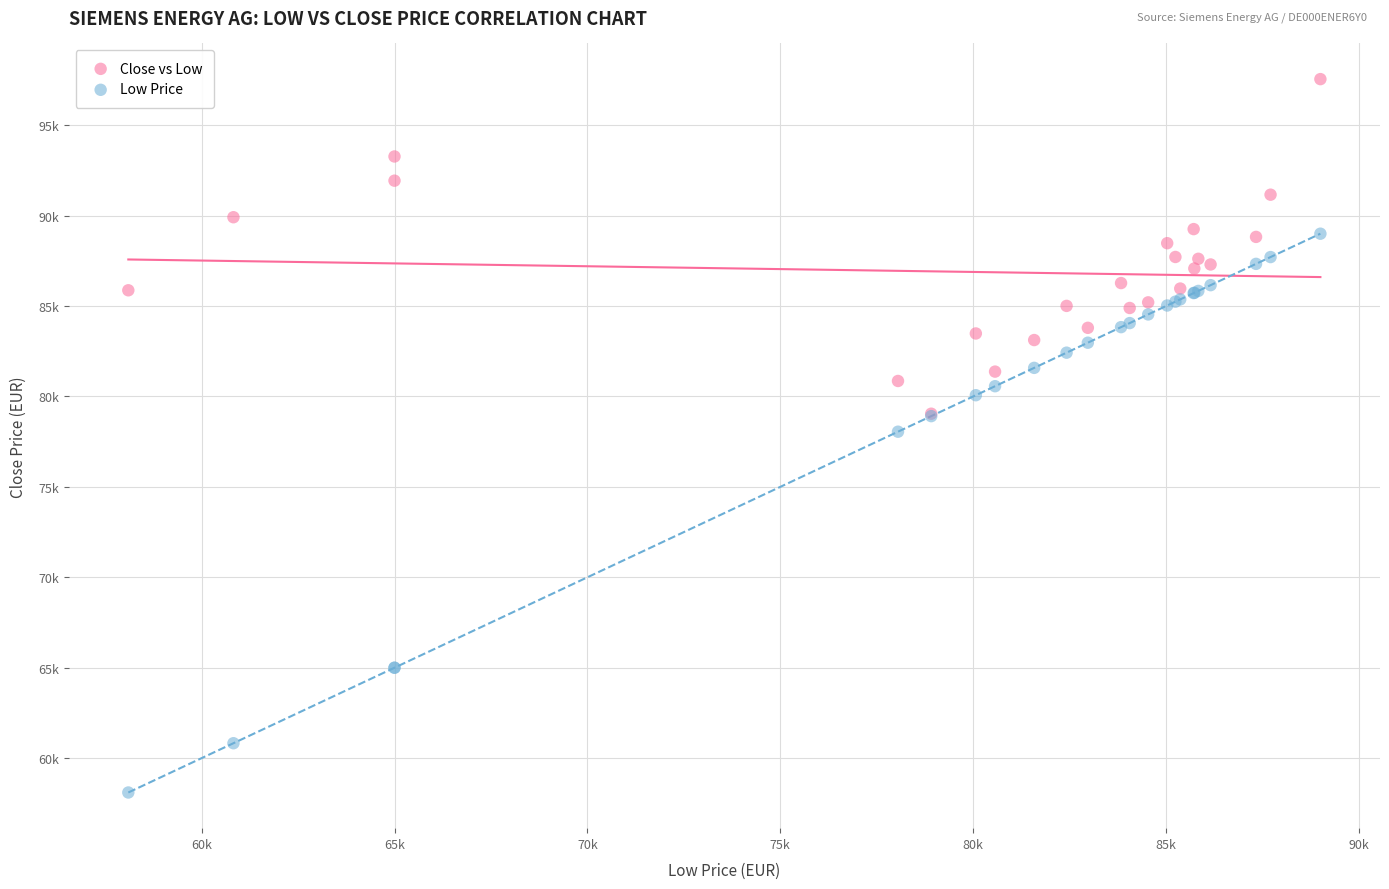

Which series contains the lowest Y value?

Low Price